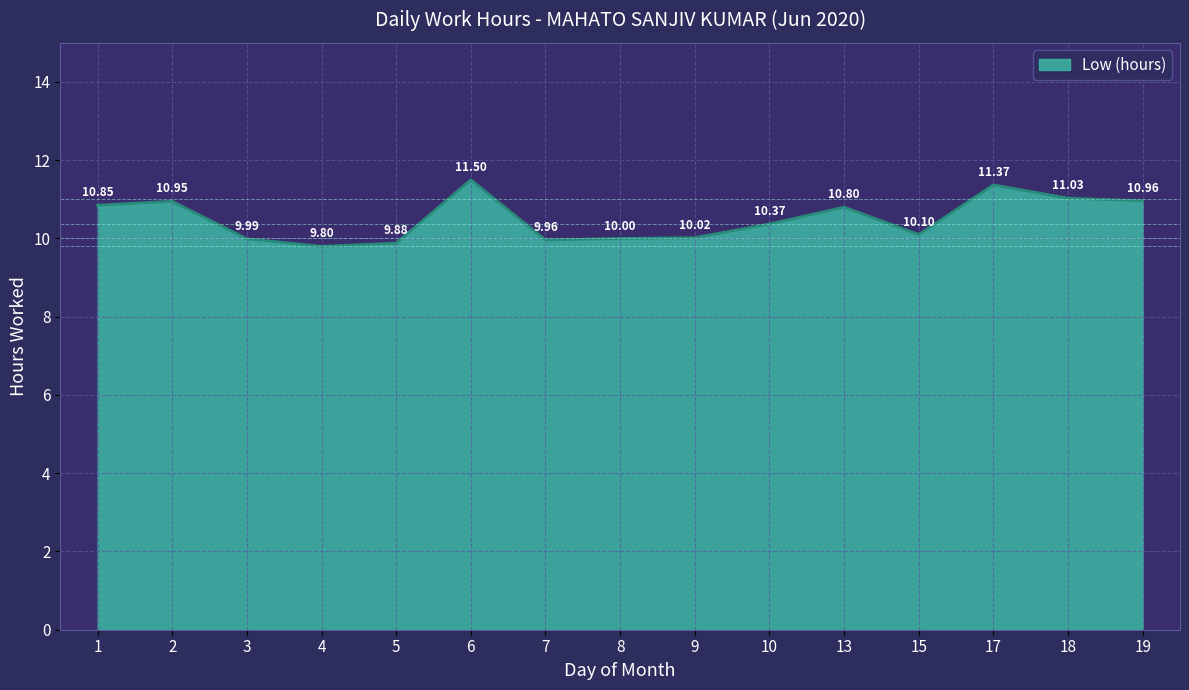

True or false: the data shows 11.5 at 6.

True